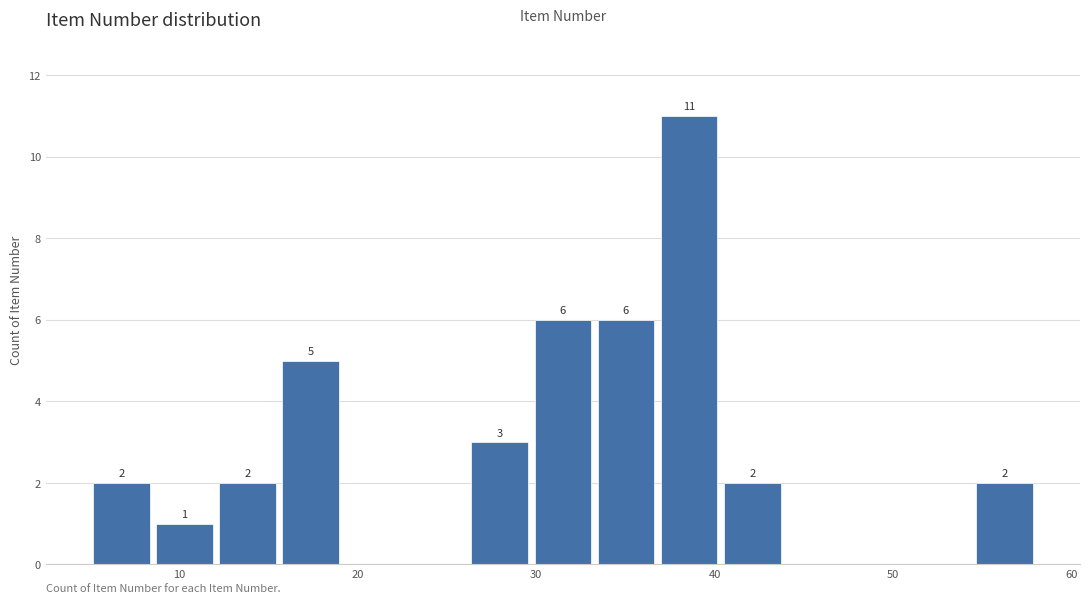

Around what value on the x-axis is the tallest bar? Give the approximate position of its centre, as read against the axis.

39